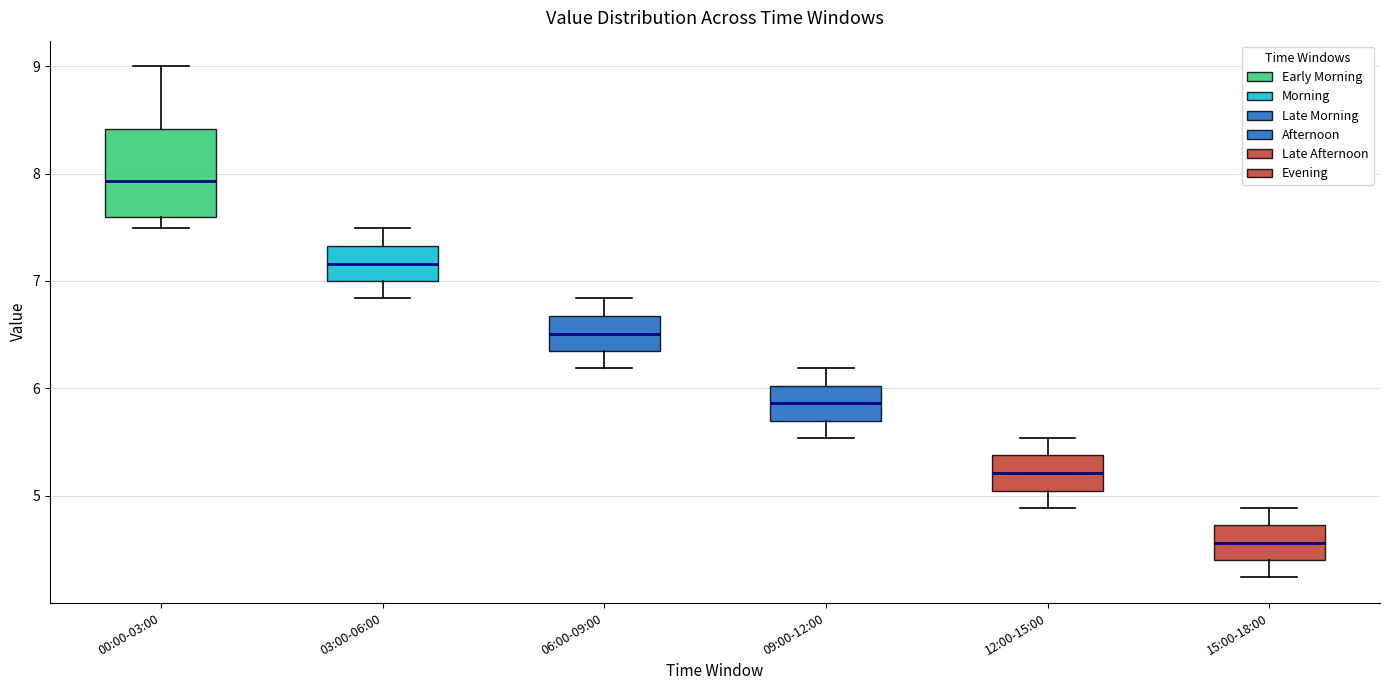

Comparing the boxes themselves (not the whiskers), which one is the tallest?

00:00-03:00